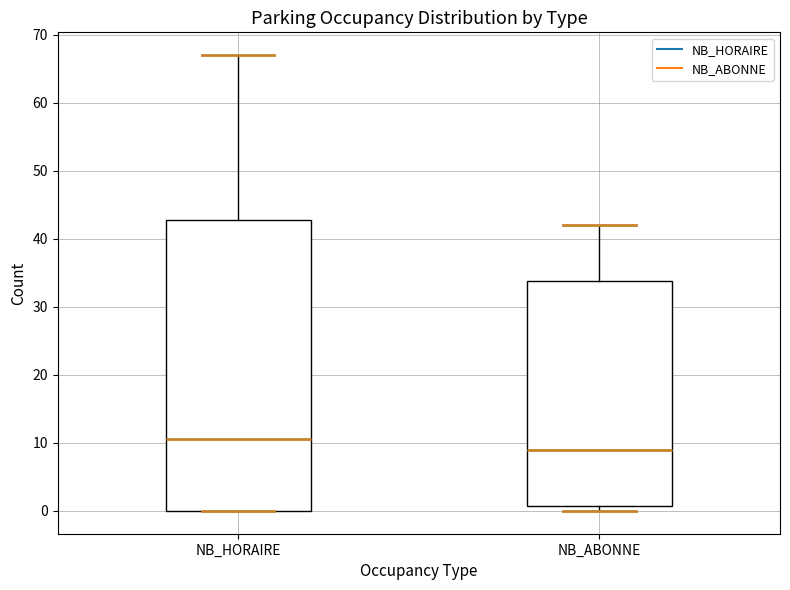

Reading left to right, transcribe this box plot: for each box, give where its median line is, the range the box spans, and where its two whiskers end, as read against the y-axis. The values are not printed on the chart, so give them approximately, as read against the axis.

NB_HORAIRE: median 11, box 0 to 43, whiskers 0 to 67
NB_ABONNE: median 9, box 1 to 34, whiskers 0 to 42